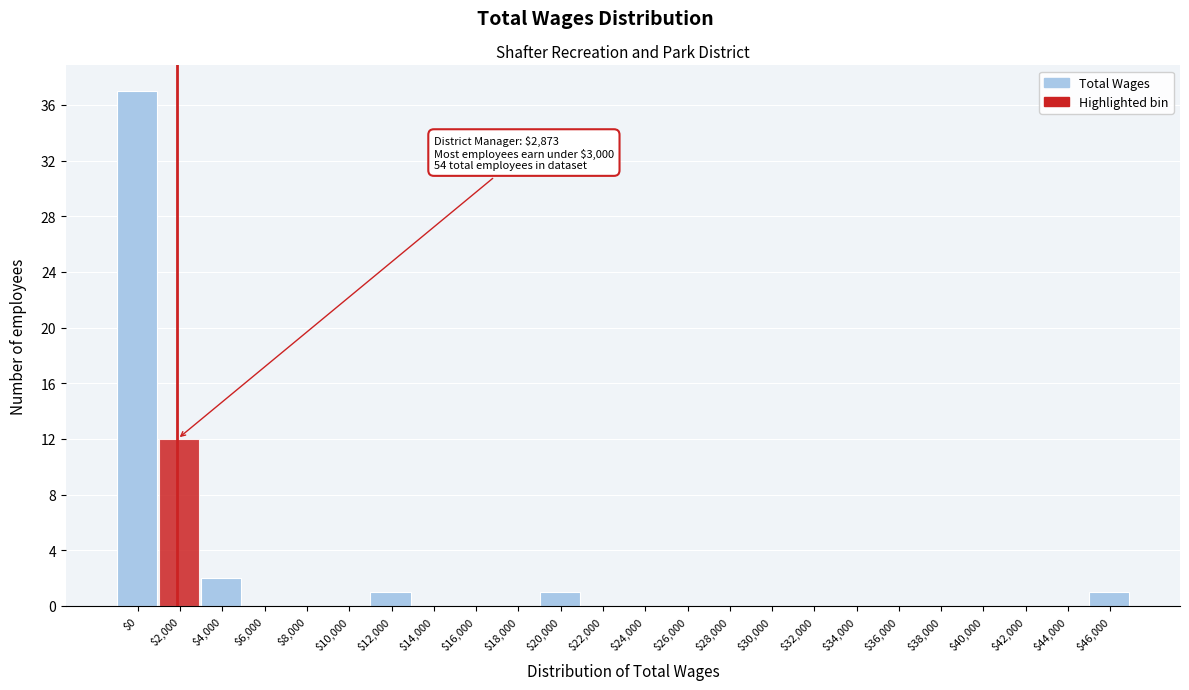

At which label is the value closest to 18?

$2,000